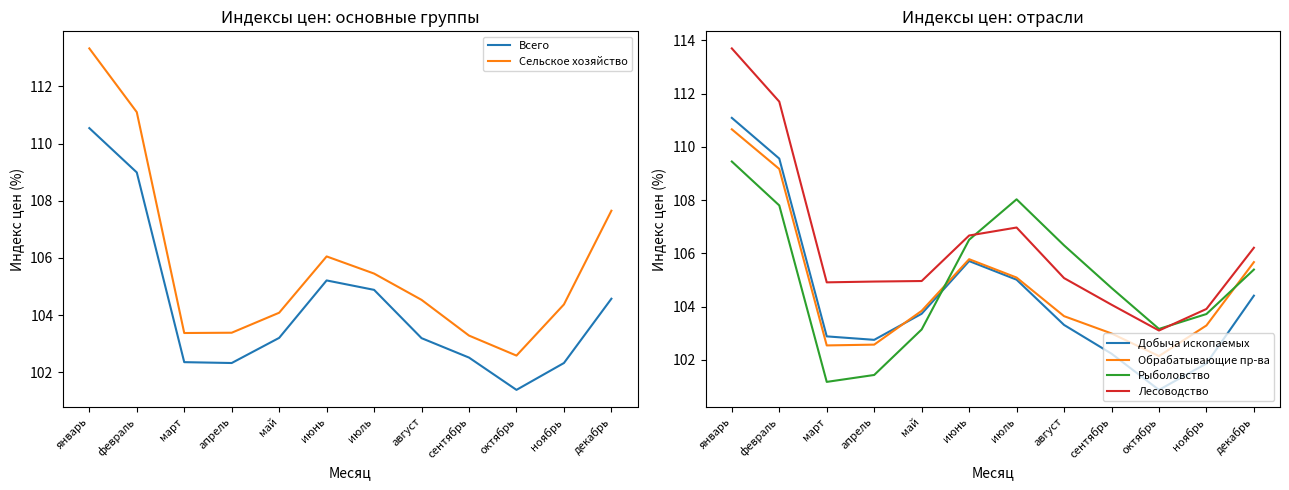

What is the value of the Сельское хозяйство point at the 4th from the left?

103.4